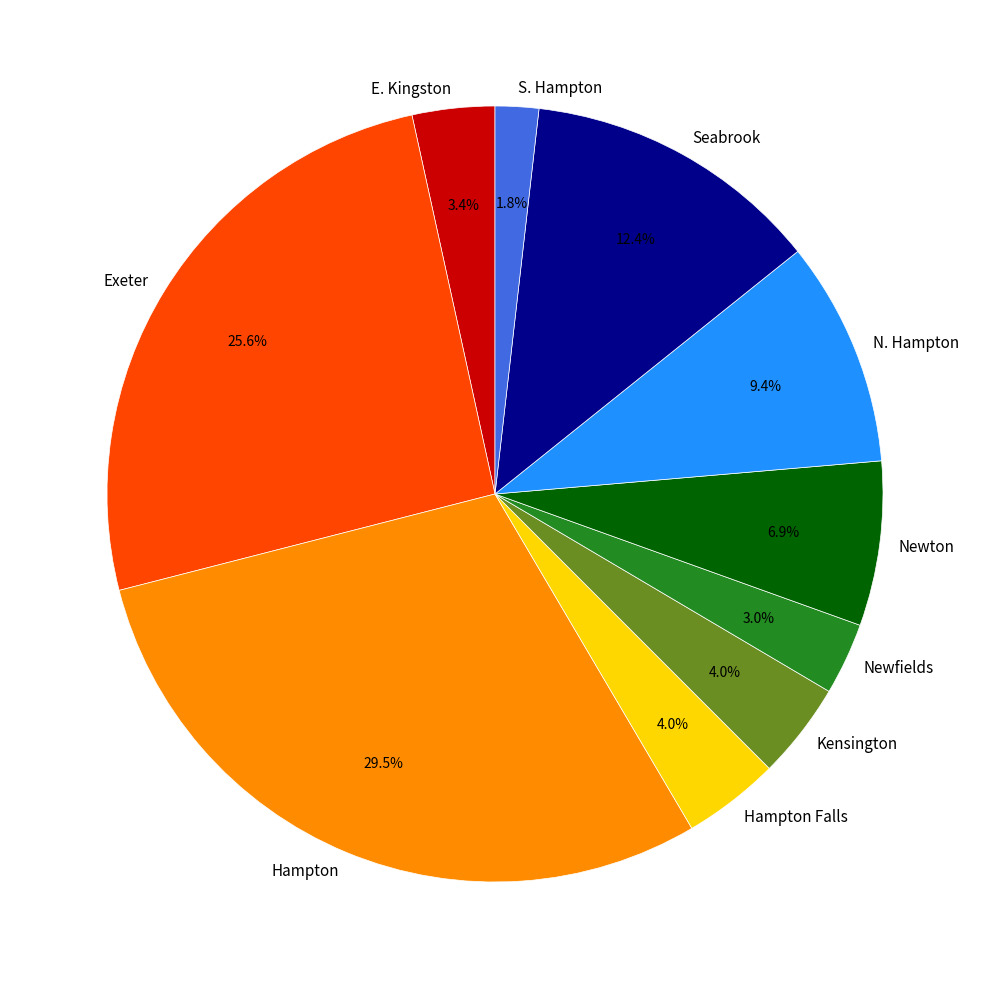

How many slices are in this pie chart?

10